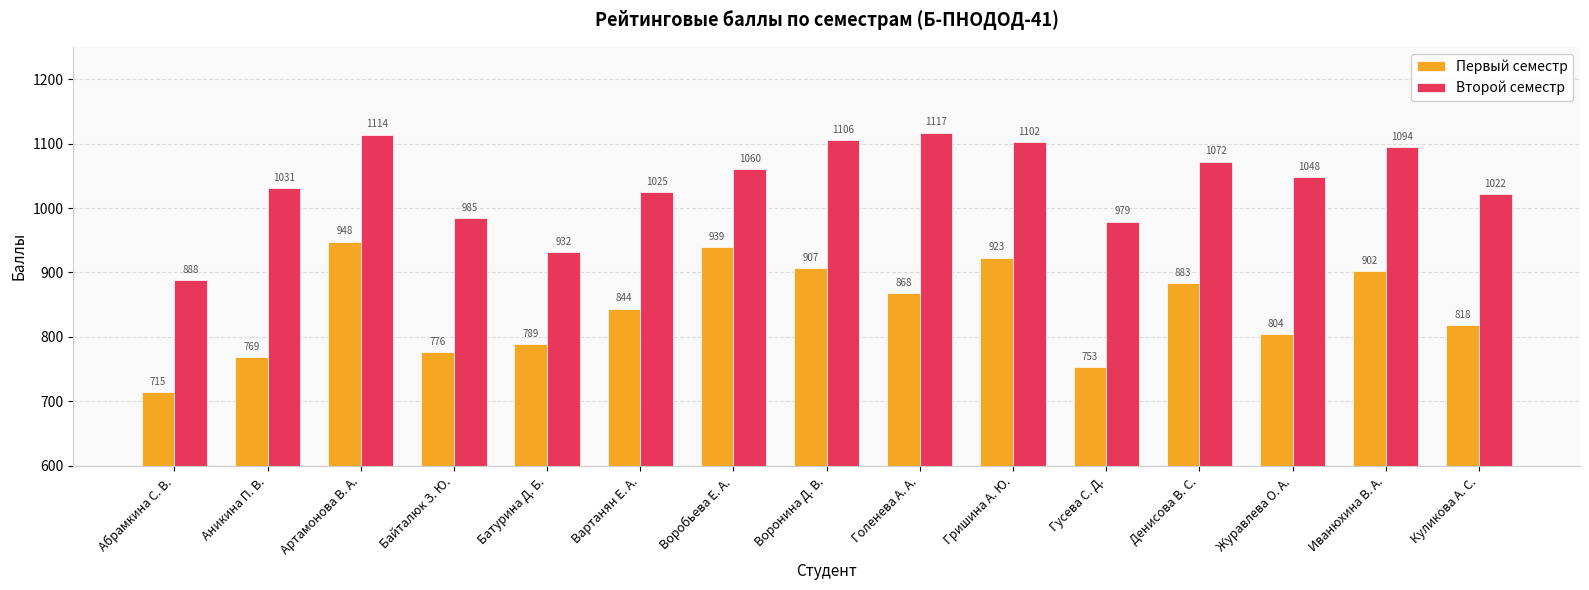

At which category does the chart reach its minimum across all series?

Абрамкина С. В.